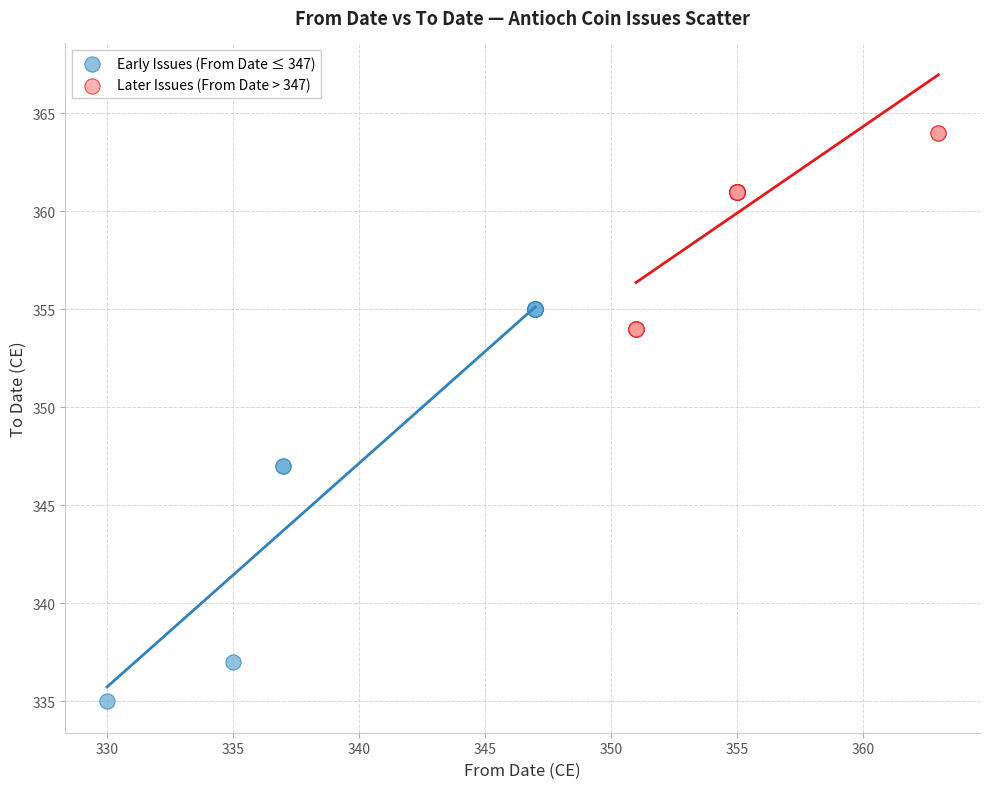

Which series reaches the maximum Y coordinate?

Later Issues (From Date > 347)